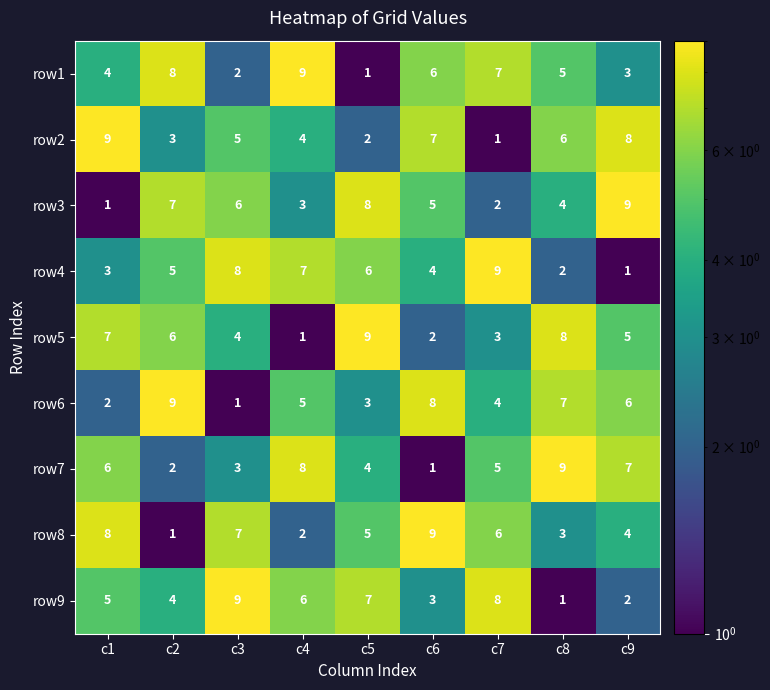

How many row1 values are between 3 and 7?

5